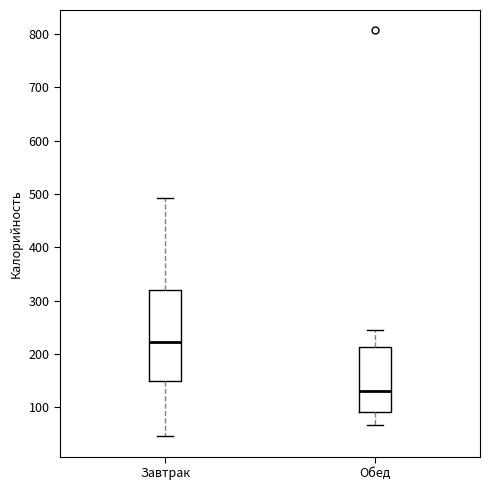

Reading left to right, transcribe this box plot: for each box, give where its median line is, the range the box spans, and where its two whiskers end, as read against the y-axis. The values are not printed on the chart, so give them approximately, as read against the axis.

Завтрак: median 220, box 150 to 320, whiskers 50 to 490
Обед: median 130, box 90 to 210, whiskers 70 to 250